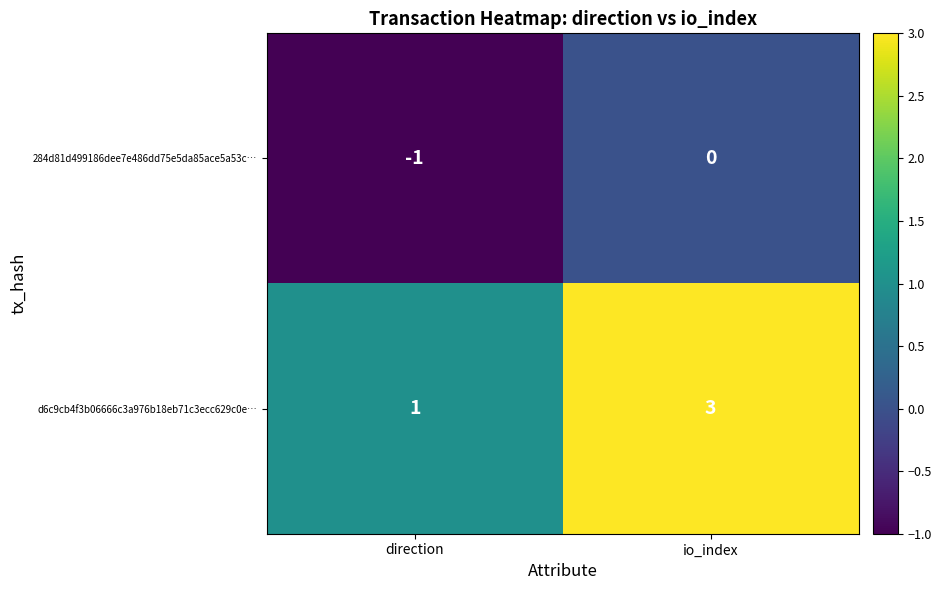

List the series in order of their overall mean, lowest first.

284d81d499186dee7e486dd75e5da85ace5a53c…, d6c9cb4f3b06666c3a976b18eb71c3ecc629c0e…